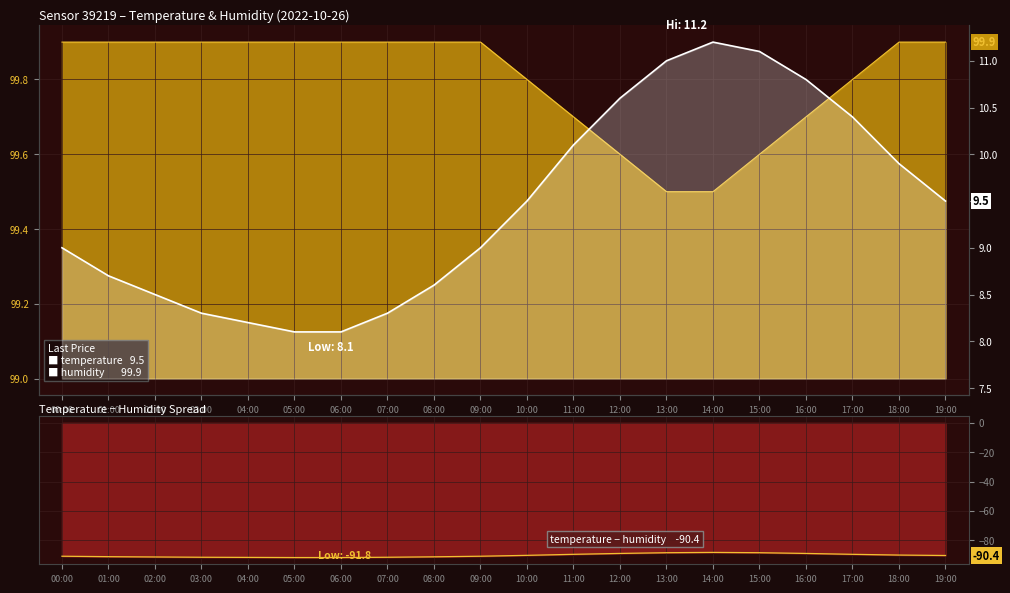

What position from the right is 12:00?

8